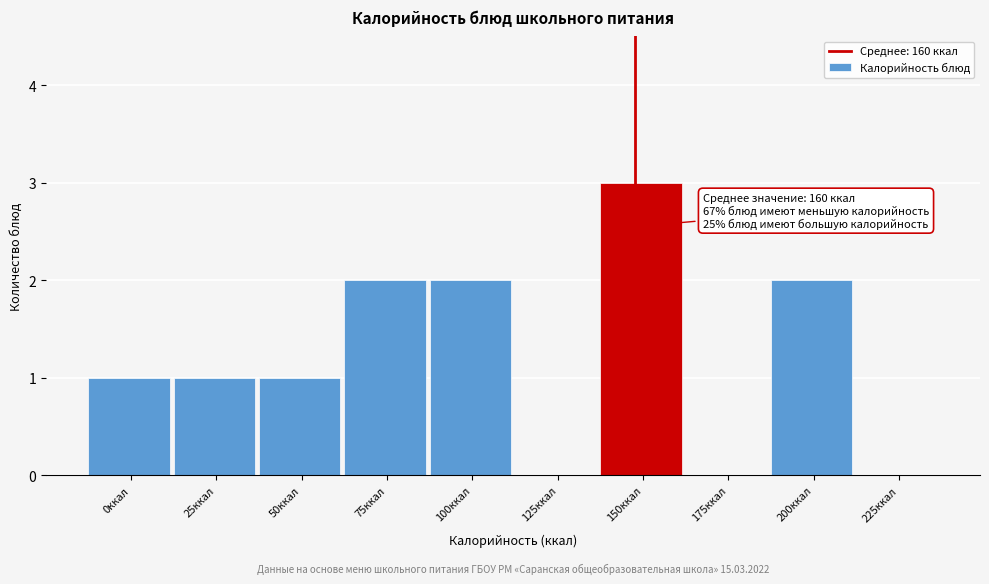

Reading left to right, transcribe all the data shown in this chart.

0ккал=1	25ккал=1	50ккал=1	75ккал=2	100ккал=2	125ккал=0	150ккал=3	175ккал=0	200ккал=2	225ккал=0